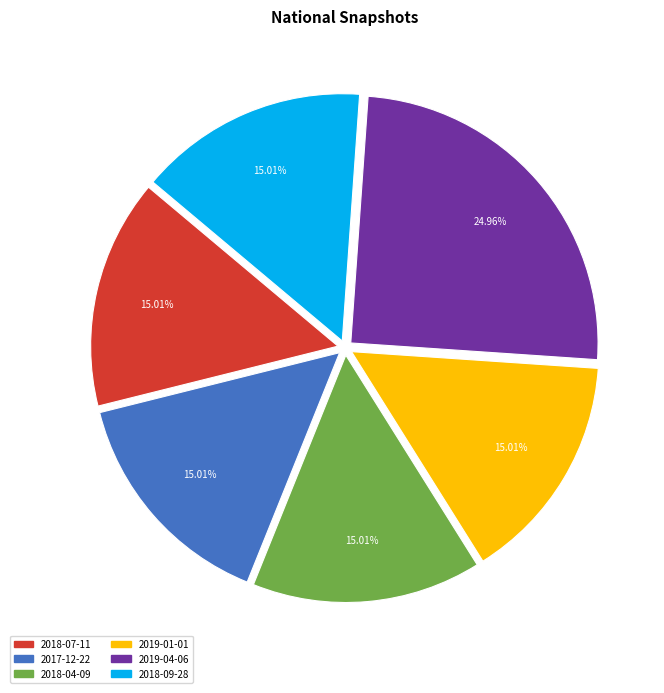

How many segments does this pie chart have?

6